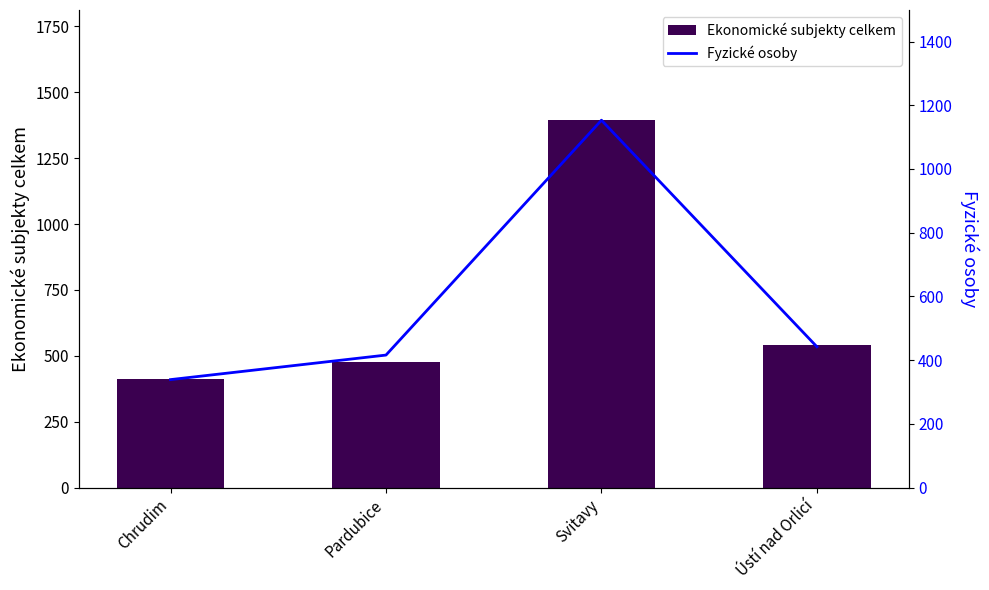

Reading left to right, transcribe all the data shown in this chart.

Ekonomické subjekty celkem: 413	475	1394	543
Fyzické osoby: 339	416	1153	442